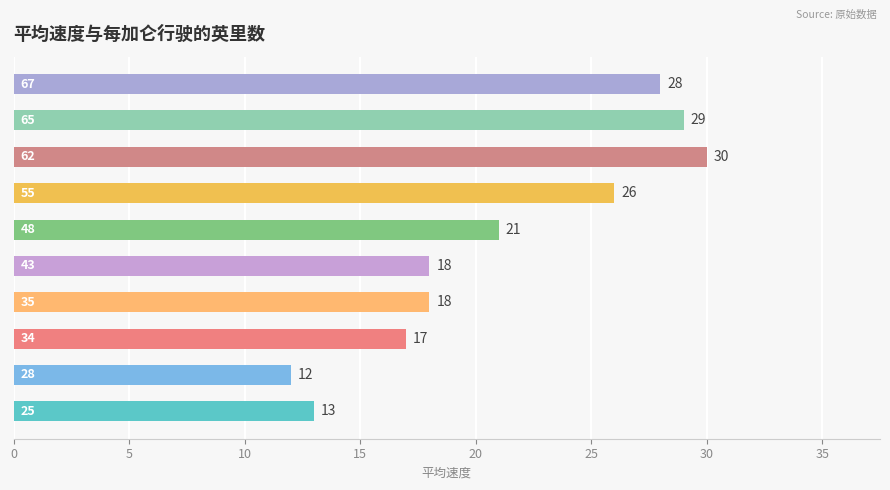

Reading bottom to top, transcribe all the data shown in this chart.

13	12	17	18	18	21	26	30	29	28